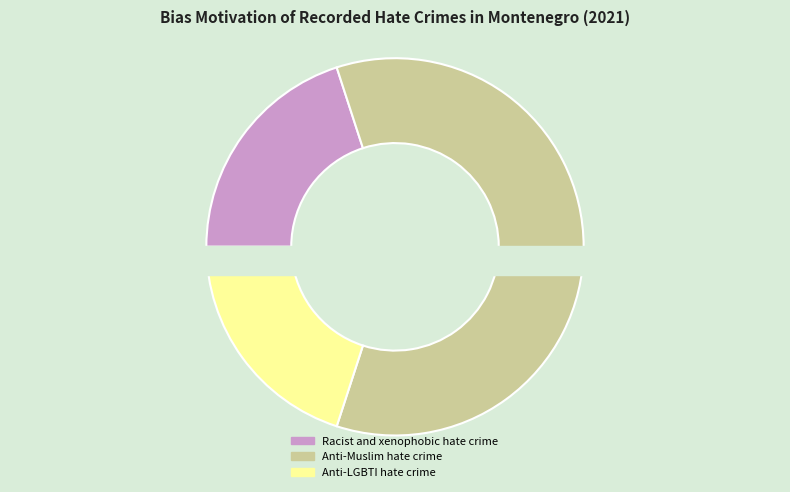

To the nearest percent, what percentage of the pie is Anti-Muslim hate crime?

60%